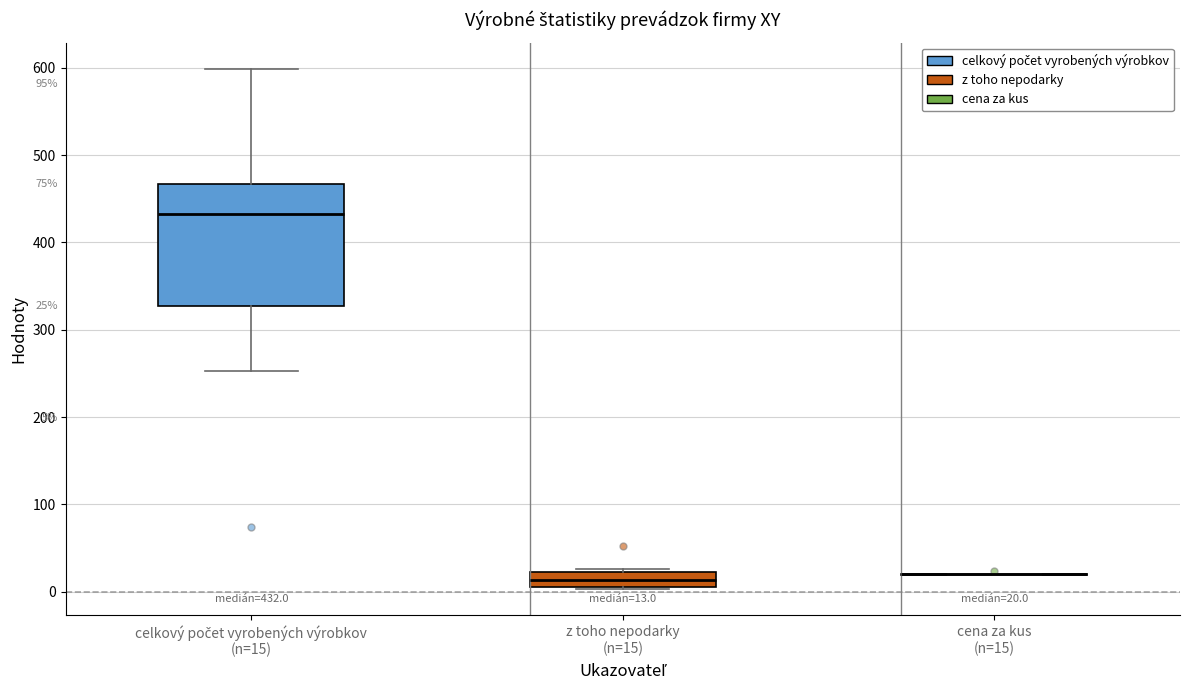

Comparing the boxes themselves (not the whiskers), which one is the tallest?

celkový počet vyrobených výrobkov (n=15)